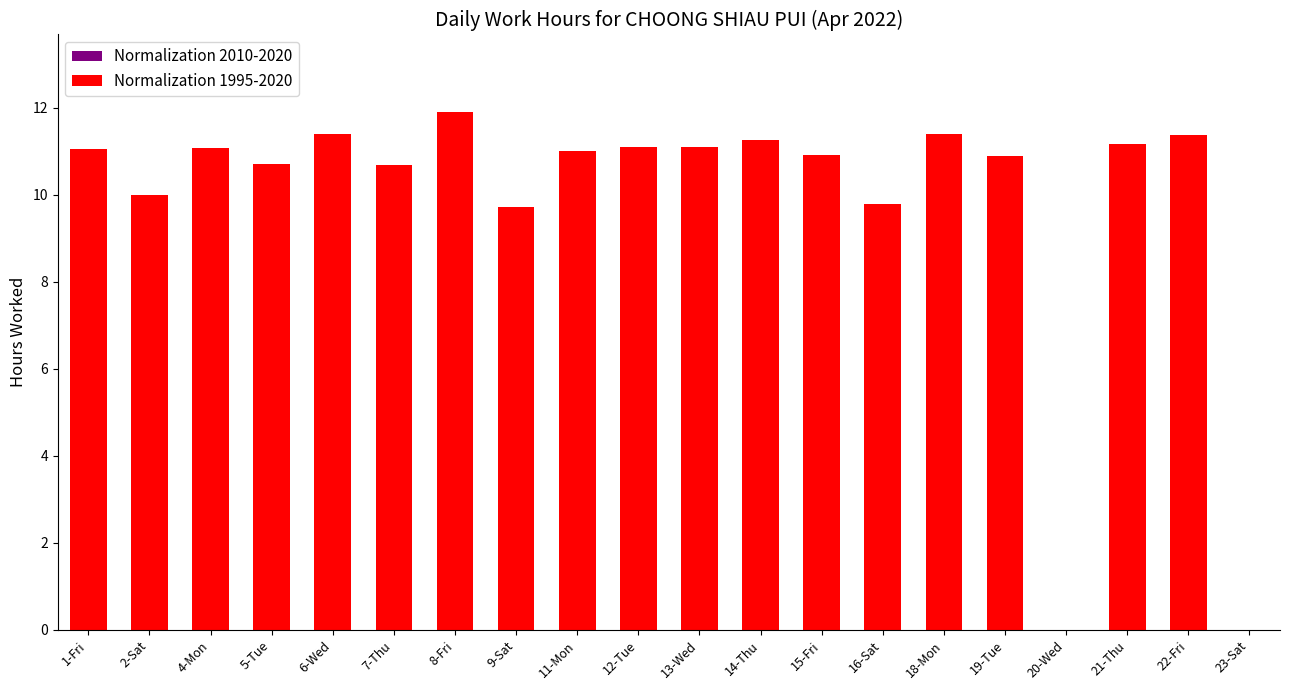

What is the difference between the second highest and second lowest values in the Normalization 1995-2020 series?

11.4